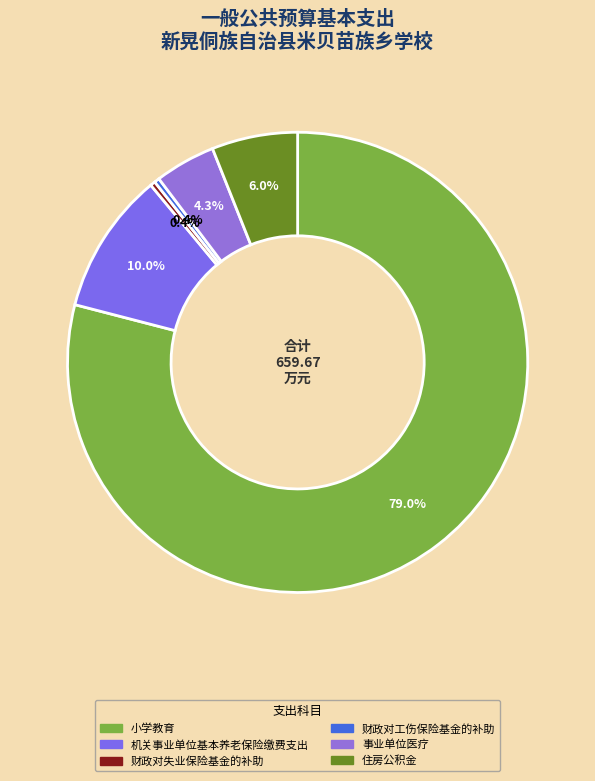

Which slice represents more than half of the pie?

小学教育